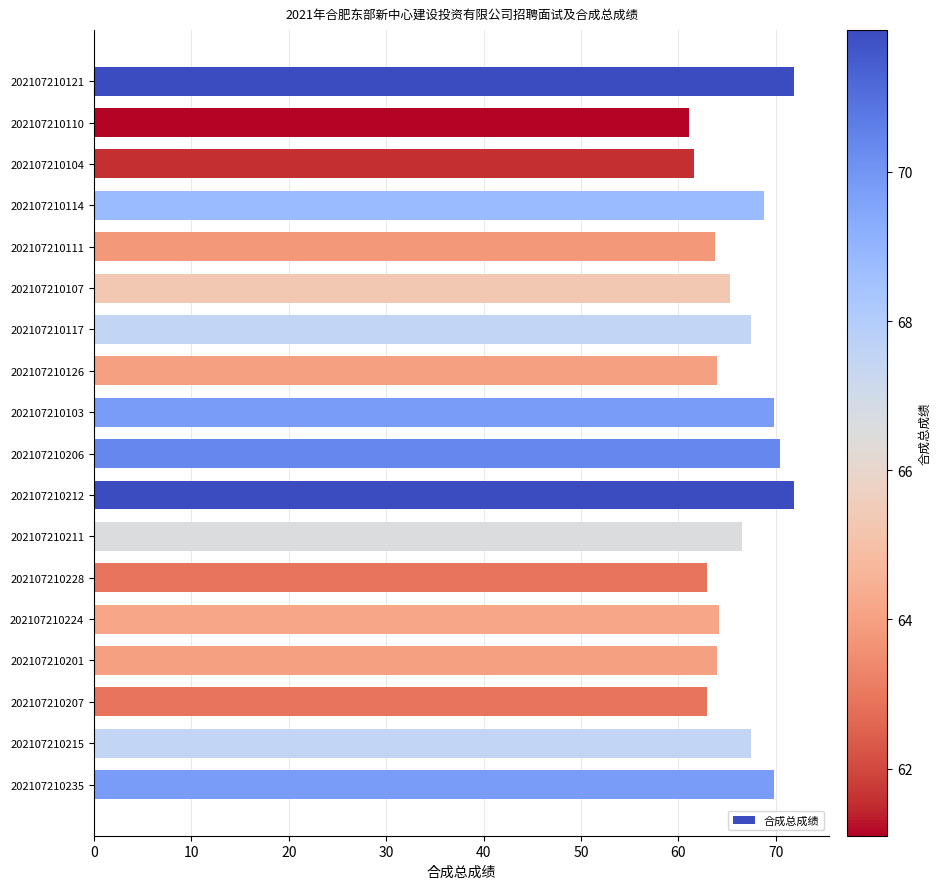

Between 202107210207 and 202107210206, which is larger?

202107210206